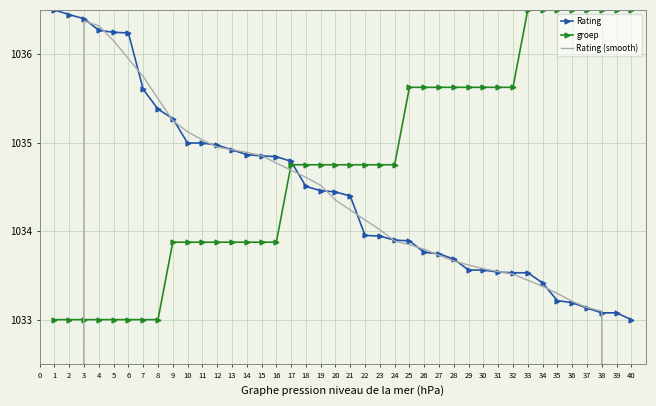

Reading left to right, list all the values displayed in this chart.

Rating: 1036.5	1036.4	1036.4	1036.3	1036.2	1036.2	1035.6	1035.4	1035.3	1035.0	1035.0	1035.0	1034.9	1034.9	1034.8	1034.8	1034.8	1034.5	1034.5	1034.4	1034.4	1034.0	1033.9	1033.9	1033.9	1033.8	1033.7	1033.7	1033.6	1033.6	1033.5	1033.5	1033.5	1033.4	1033.2	1033.2	1033.1	1033.1	1033.1	1033.0
groep: 1033.0	1033.0	1033.0	1033.0	1033.0	1033.0	1033.0	1033.0	1033.9	1033.9	1033.9	1033.9	1033.9	1033.9	1033.9	1033.9	1034.8	1034.8	1034.8	1034.8	1034.8	1034.8	1034.8	1034.8	1035.6	1035.6	1035.6	1035.6	1035.6	1035.6	1035.6	1035.6	1036.5	1036.5	1036.5	1036.5	1036.5	1036.5	1036.5	1036.5
Rating (smooth): 621.9	829.1	1036.4	1036.3	1036.2	1035.9	1035.7	1035.5	1035.2	1035.1	1035.0	1034.9	1034.9	1034.9	1034.9	1034.8	1034.7	1034.6	1034.5	1034.4	1034.2	1034.1	1034.0	1033.9	1033.8	1033.8	1033.7	1033.7	1033.6	1033.6	1033.5	1033.5	1033.4	1033.4	1033.3	1033.2	1033.1	1033.1	826.5	619.8